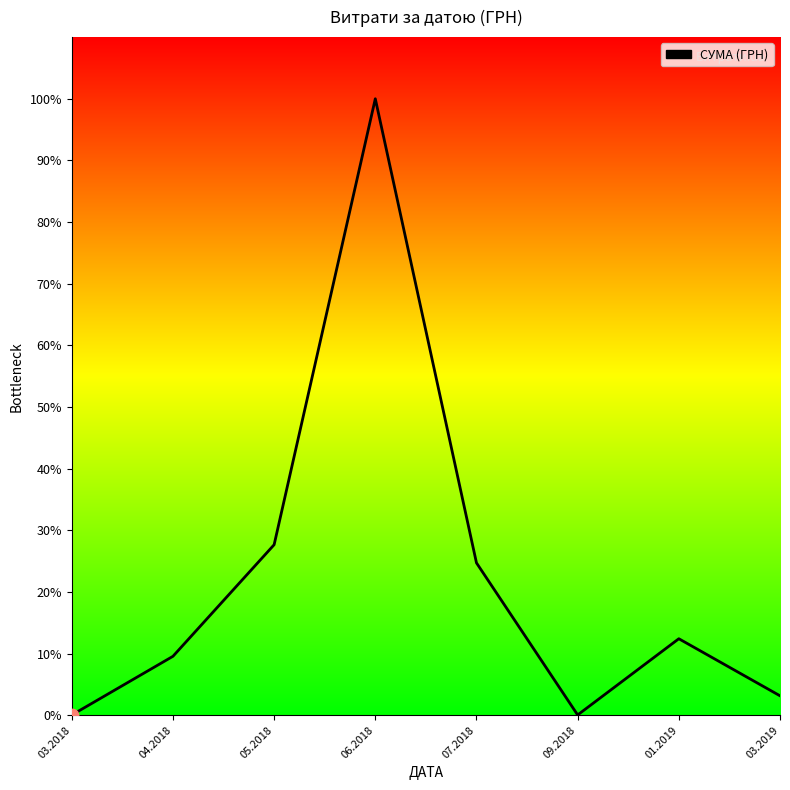

Between 09.2018 and 03.2018, which is larger?

09.2018